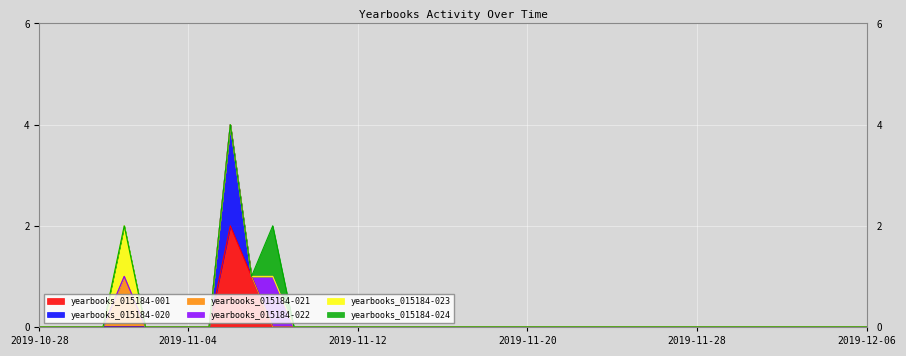

Reading left to right, extract all data points from this chart.

yearbooks_015184-001: 2019-10-28=0	2019-10-29=0	2019-10-30=0	2019-10-31=0	2019-11-01=0	2019-11-02=0	2019-11-03=0	2019-11-04=0	2019-11-05=0	2019-11-06=2	2019-11-07=1	2019-11-08=0	2019-11-09=0	2019-11-10=0	2019-11-11=0	2019-11-12=0	2019-11-13=0	2019-11-14=0	2019-11-15=0	2019-11-16=0	2019-11-17=0	2019-11-18=0	2019-11-19=0	2019-11-20=0	2019-11-21=0	2019-11-22=0	2019-11-23=0	2019-11-24=0	2019-11-25=0	2019-11-26=0	2019-11-27=0	2019-11-28=0	2019-11-29=0	2019-11-30=0	2019-12-01=0	2019-12-02=0	2019-12-03=0	2019-12-04=0	2019-12-05=0	2019-12-06=0
yearbooks_015184-020: 2019-10-28=0	2019-10-29=0	2019-10-30=0	2019-10-31=0	2019-11-01=0	2019-11-02=0	2019-11-03=0	2019-11-04=0	2019-11-05=0	2019-11-06=2	2019-11-07=0	2019-11-08=0	2019-11-09=0	2019-11-10=0	2019-11-11=0	2019-11-12=0	2019-11-13=0	2019-11-14=0	2019-11-15=0	2019-11-16=0	2019-11-17=0	2019-11-18=0	2019-11-19=0	2019-11-20=0	2019-11-21=0	2019-11-22=0	2019-11-23=0	2019-11-24=0	2019-11-25=0	2019-11-26=0	2019-11-27=0	2019-11-28=0	2019-11-29=0	2019-11-30=0	2019-12-01=0	2019-12-02=0	2019-12-03=0	2019-12-04=0	2019-12-05=0	2019-12-06=0
yearbooks_015184-021: 2019-10-28=0	2019-10-29=0	2019-10-30=0	2019-10-31=0	2019-11-01=1	2019-11-02=0	2019-11-03=0	2019-11-04=0	2019-11-05=0	2019-11-06=0	2019-11-07=0	2019-11-08=0	2019-11-09=0	2019-11-10=0	2019-11-11=0	2019-11-12=0	2019-11-13=0	2019-11-14=0	2019-11-15=0	2019-11-16=0	2019-11-17=0	2019-11-18=0	2019-11-19=0	2019-11-20=0	2019-11-21=0	2019-11-22=0	2019-11-23=0	2019-11-24=0	2019-11-25=0	2019-11-26=0	2019-11-27=0	2019-11-28=0	2019-11-29=0	2019-11-30=0	2019-12-01=0	2019-12-02=0	2019-12-03=0	2019-12-04=0	2019-12-05=0	2019-12-06=0
yearbooks_015184-022: 2019-10-28=0	2019-10-29=0	2019-10-30=0	2019-10-31=0	2019-11-01=0	2019-11-02=0	2019-11-03=0	2019-11-04=0	2019-11-05=0	2019-11-06=0	2019-11-07=0	2019-11-08=1	2019-11-09=0	2019-11-10=0	2019-11-11=0	2019-11-12=0	2019-11-13=0	2019-11-14=0	2019-11-15=0	2019-11-16=0	2019-11-17=0	2019-11-18=0	2019-11-19=0	2019-11-20=0	2019-11-21=0	2019-11-22=0	2019-11-23=0	2019-11-24=0	2019-11-25=0	2019-11-26=0	2019-11-27=0	2019-11-28=0	2019-11-29=0	2019-11-30=0	2019-12-01=0	2019-12-02=0	2019-12-03=0	2019-12-04=0	2019-12-05=0	2019-12-06=0
yearbooks_015184-023: 2019-10-28=0	2019-10-29=0	2019-10-30=0	2019-10-31=0	2019-11-01=1	2019-11-02=0	2019-11-03=0	2019-11-04=0	2019-11-05=0	2019-11-06=0	2019-11-07=0	2019-11-08=0	2019-11-09=0	2019-11-10=0	2019-11-11=0	2019-11-12=0	2019-11-13=0	2019-11-14=0	2019-11-15=0	2019-11-16=0	2019-11-17=0	2019-11-18=0	2019-11-19=0	2019-11-20=0	2019-11-21=0	2019-11-22=0	2019-11-23=0	2019-11-24=0	2019-11-25=0	2019-11-26=0	2019-11-27=0	2019-11-28=0	2019-11-29=0	2019-11-30=0	2019-12-01=0	2019-12-02=0	2019-12-03=0	2019-12-04=0	2019-12-05=0	2019-12-06=0
yearbooks_015184-024: 2019-10-28=0	2019-10-29=0	2019-10-30=0	2019-10-31=0	2019-11-01=0	2019-11-02=0	2019-11-03=0	2019-11-04=0	2019-11-05=0	2019-11-06=0	2019-11-07=0	2019-11-08=1	2019-11-09=0	2019-11-10=0	2019-11-11=0	2019-11-12=0	2019-11-13=0	2019-11-14=0	2019-11-15=0	2019-11-16=0	2019-11-17=0	2019-11-18=0	2019-11-19=0	2019-11-20=0	2019-11-21=0	2019-11-22=0	2019-11-23=0	2019-11-24=0	2019-11-25=0	2019-11-26=0	2019-11-27=0	2019-11-28=0	2019-11-29=0	2019-11-30=0	2019-12-01=0	2019-12-02=0	2019-12-03=0	2019-12-04=0	2019-12-05=0	2019-12-06=0